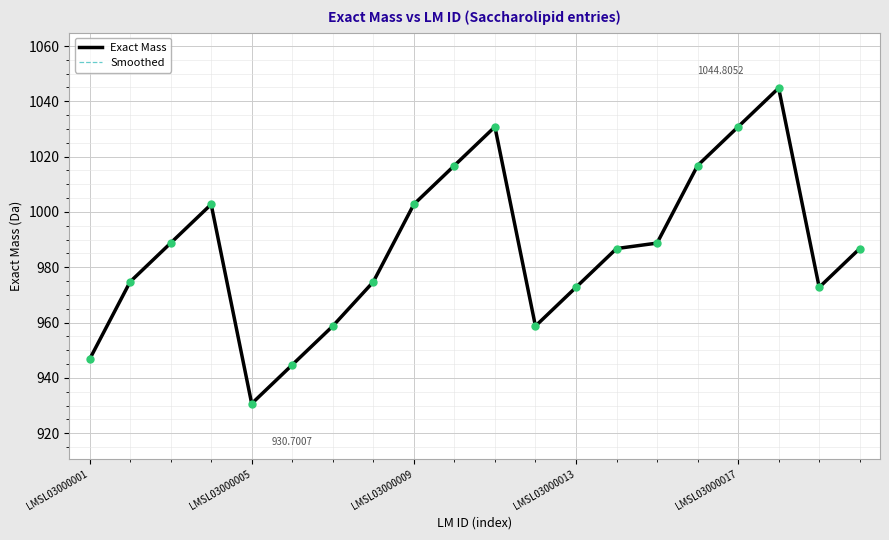

Which series has the widest spread of values?

Exact Mass